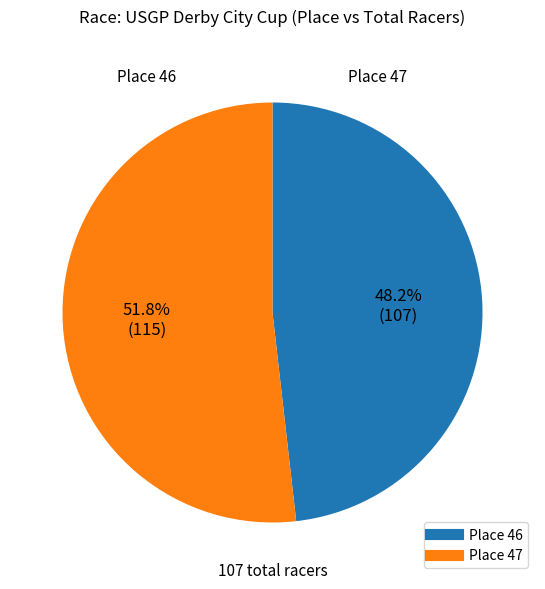

Which slice is the largest?

Place 47